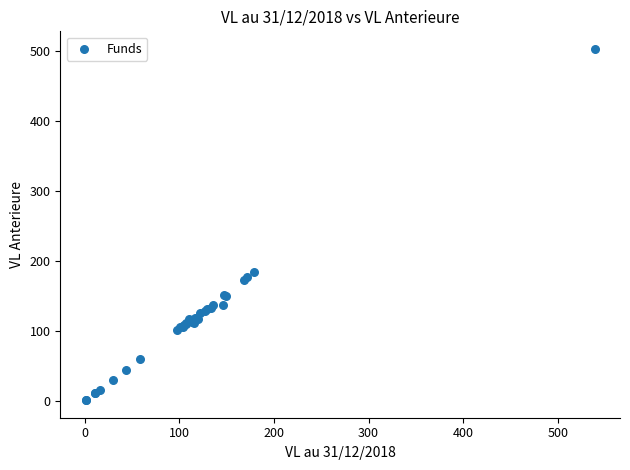

What Y value in the scatter plot is closest to 252?

184.3